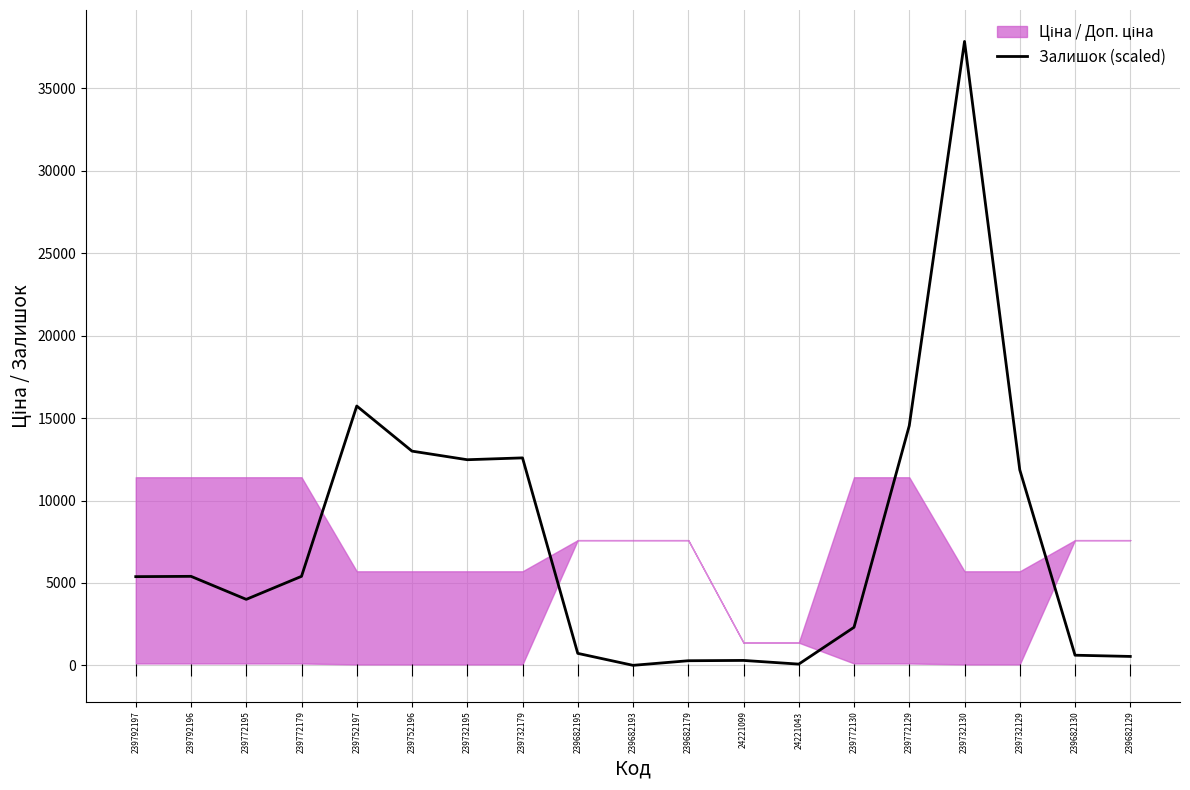

What is the sum of the values at 239682195 and 239732179?

13312.6